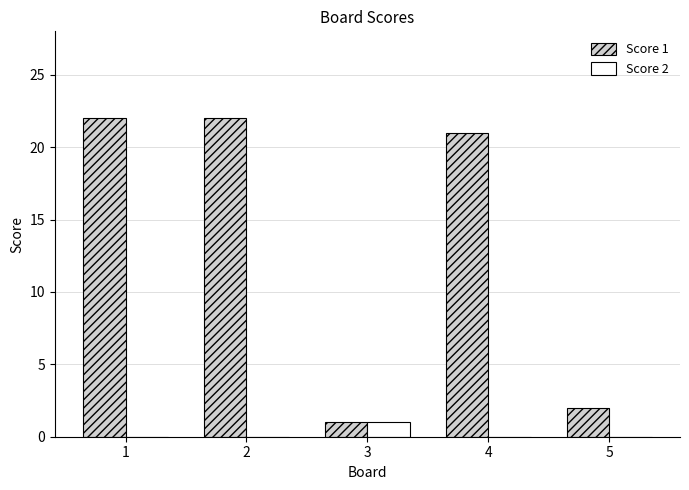

Between 4 and 5, which series saw the biggest shift?

Score 1